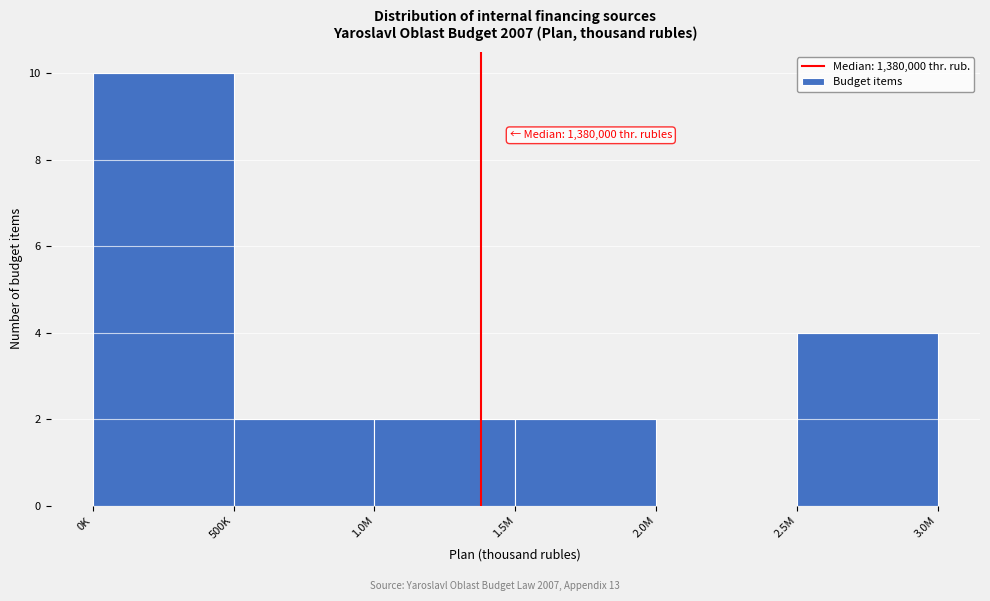

Reading right to left, extract all data points from this chart.

2.5M=4	2.0M=0	1.5M=2	1.0M=2	500K=2	0K=10